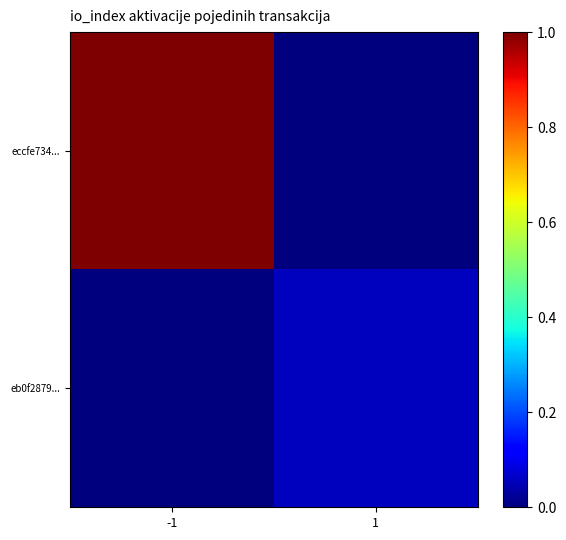

How many categories are shown in the chart?

2